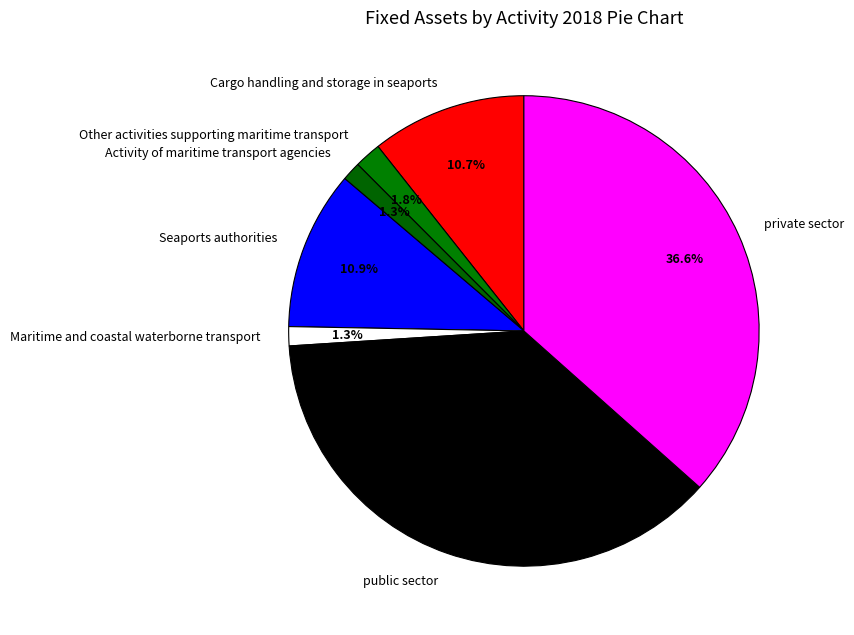

What percentage is NOT represented by Cargo handling and storage in seaports?

89.3%